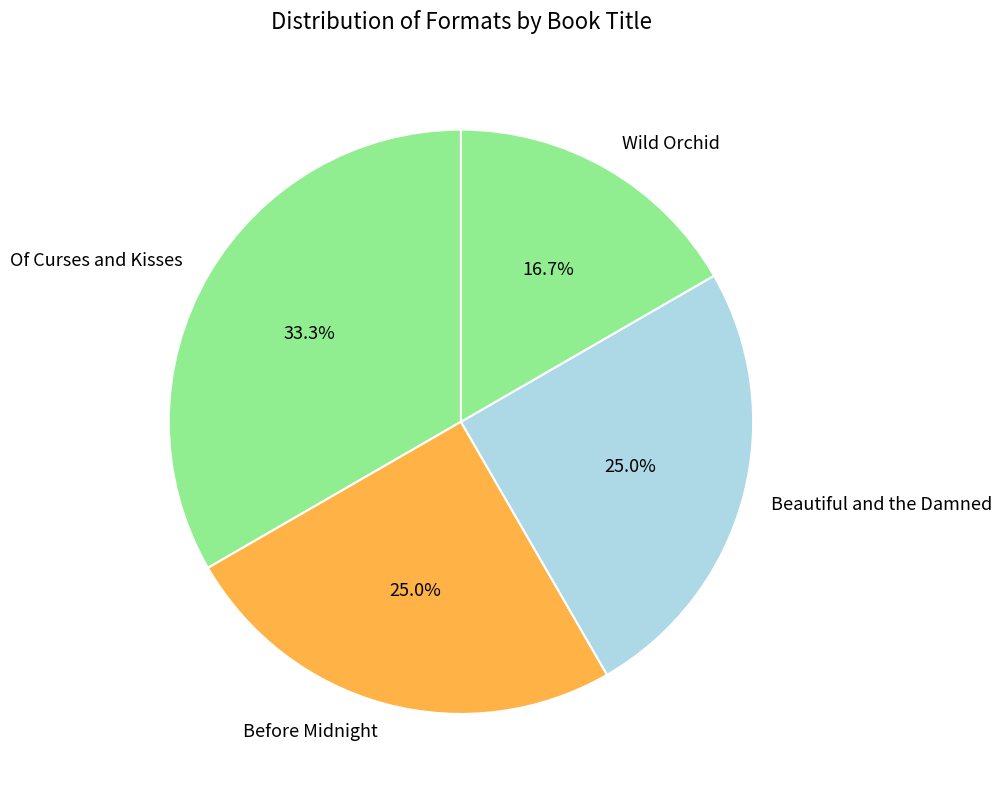

What is the largest slice in the pie chart?

Of Curses and Kisses